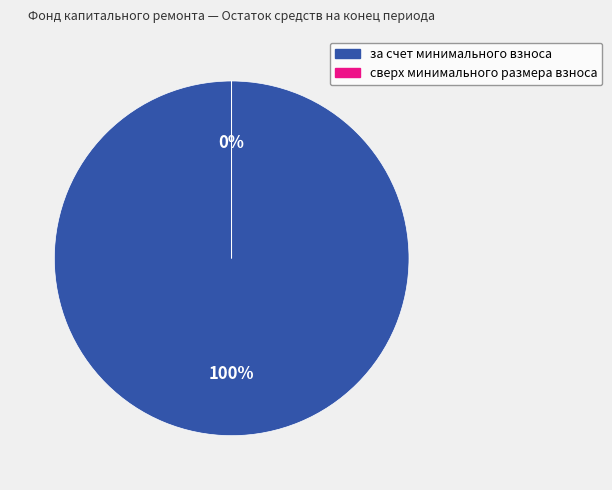

Is it true that за счет минимального взноса is 94% of the pie?

False